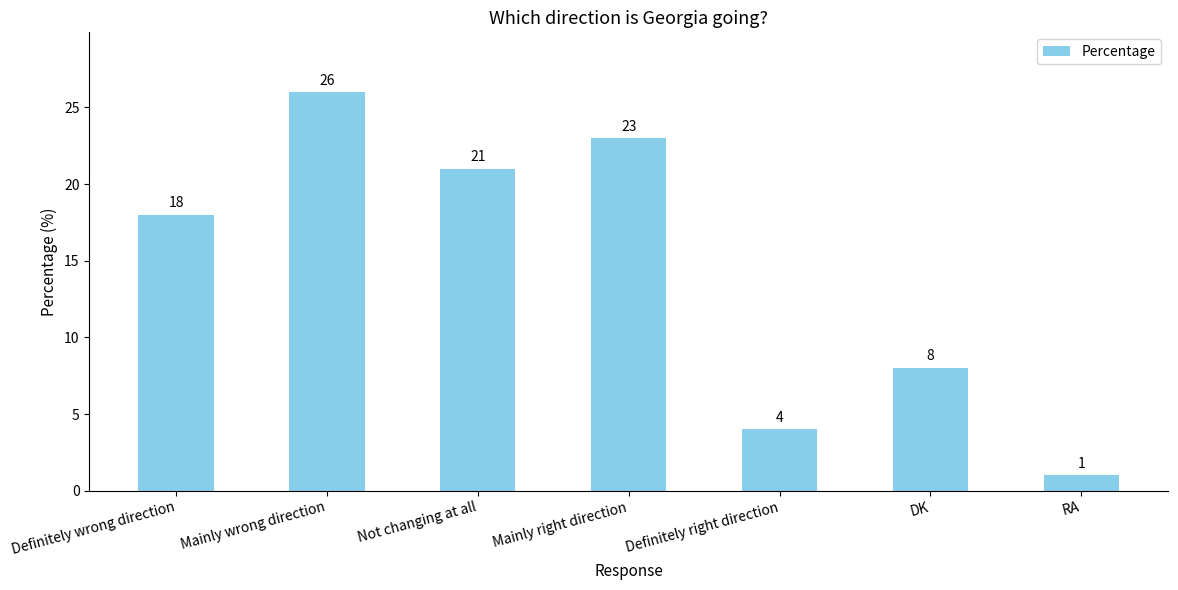

List the labels in order of value, largest first.

Mainly wrong direction, Mainly right direction, Not changing at all, Definitely wrong direction, DK, Definitely right direction, RA